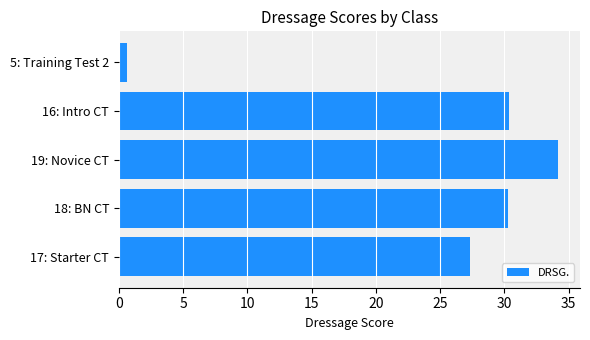

True or false: the data shows 27.3 at 17: Starter CT.

True